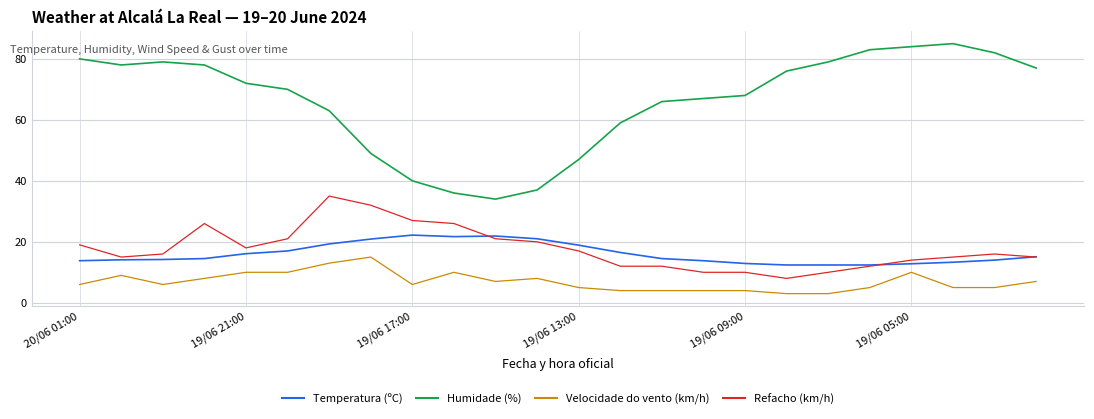

True or false: Velocidade do vento (km/h) and Refacho (km/h) intersect in this chart.

False